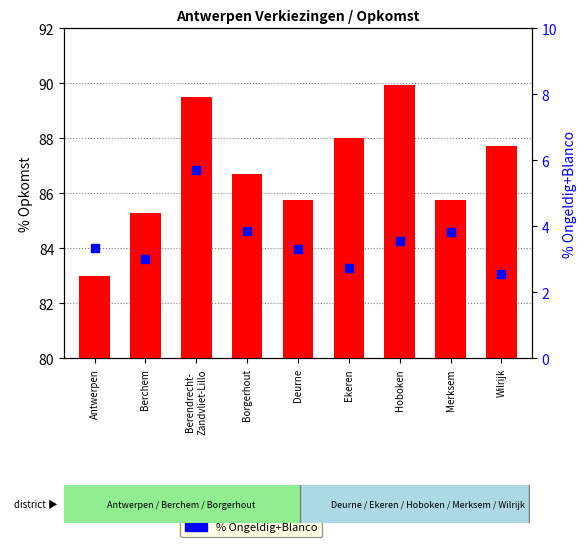

Which series reaches the maximum Y coordinate?

% Opkomst